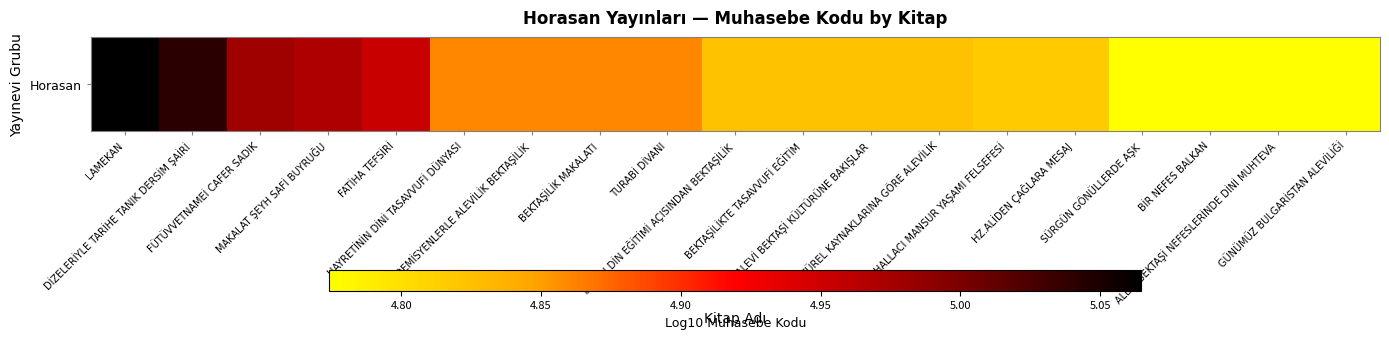

Reading left to right, transcribe all the data shown in this chart.

LAMEKAN=5.1	DİZELERİYLE TARİHE TANIK DERSİM ŞAİRİ=5.0	FÜTÜVVETNAMEİ CAFER SADIK=5.0	MAKALAT ŞEYH SAFİ BUYRUĞU=5.0	FATİHA TEFSİRİ=5.0	HAYRETİNİN DİNİ TASAVVUFİ DÜNYASI=4.9	AKADEMİSYENLERLE ALEVİLİK BEKTAŞİLİK=4.9	BEKTAŞİLİK MAKALATI=4.9	TURABİ DİVANI=4.9	YAYGIN DİN EĞİTİMİ AÇISINDAN BEKTAŞİLİK=4.8	BEKTAŞİLİKTE TASAVVUFİ EĞİTİM=4.8	ALEVİ BEKTAŞİ KÜLTÜRÜNE BAKIŞLAR=4.8	KÜLTÜREL KAYNAKLARINA GÖRE ALEVİLİK=4.8	HALLACI MANSUR YAŞAMI FELSEFESİ=4.8	HZ.ALİDEN ÇAĞLARA MESAJ=4.8	SÜRGÜN GÖNÜLLERDE AŞK=4.8	BİR NEFES BALKAN=4.8	ALEVİ BEKTAŞİ NEFESLERİNDE DİNİ MUHTEVA=4.8	GÜNÜMÜZ BULGARİSTAN ALEVİLİĞİ=4.8